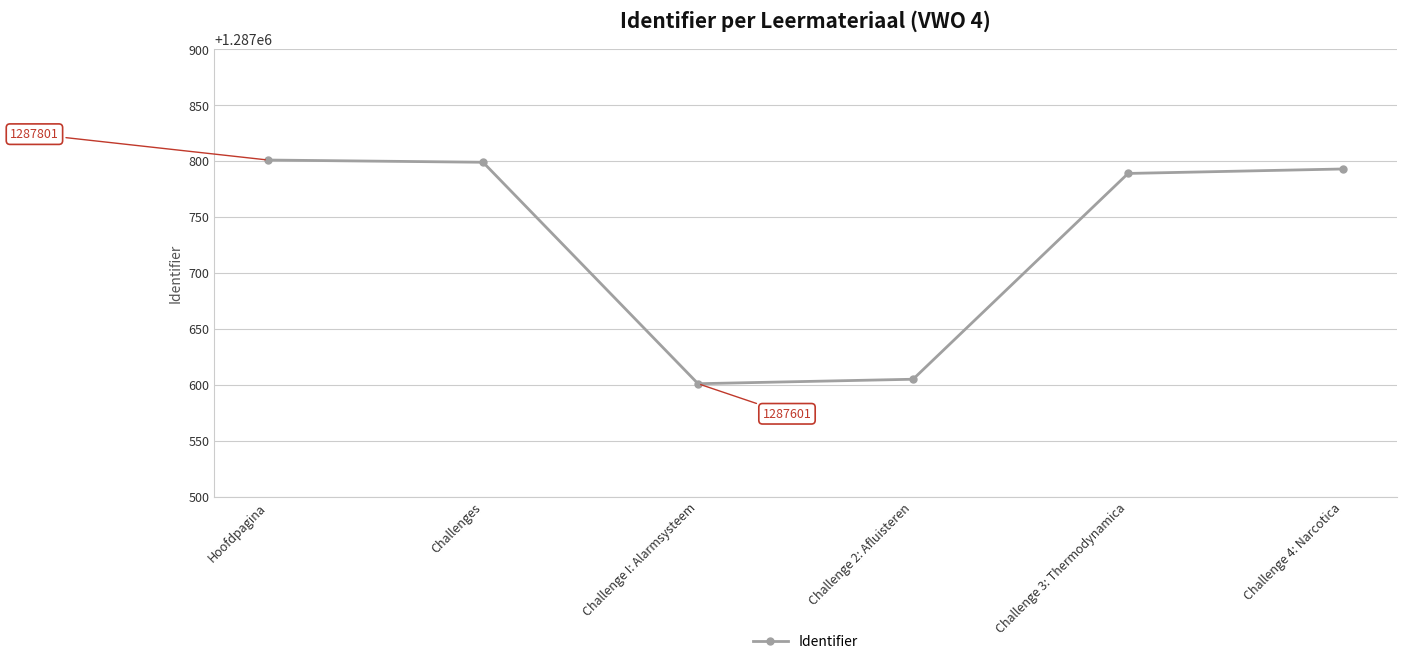

True or false: there are more than 2 points higher than both neighbors.

False